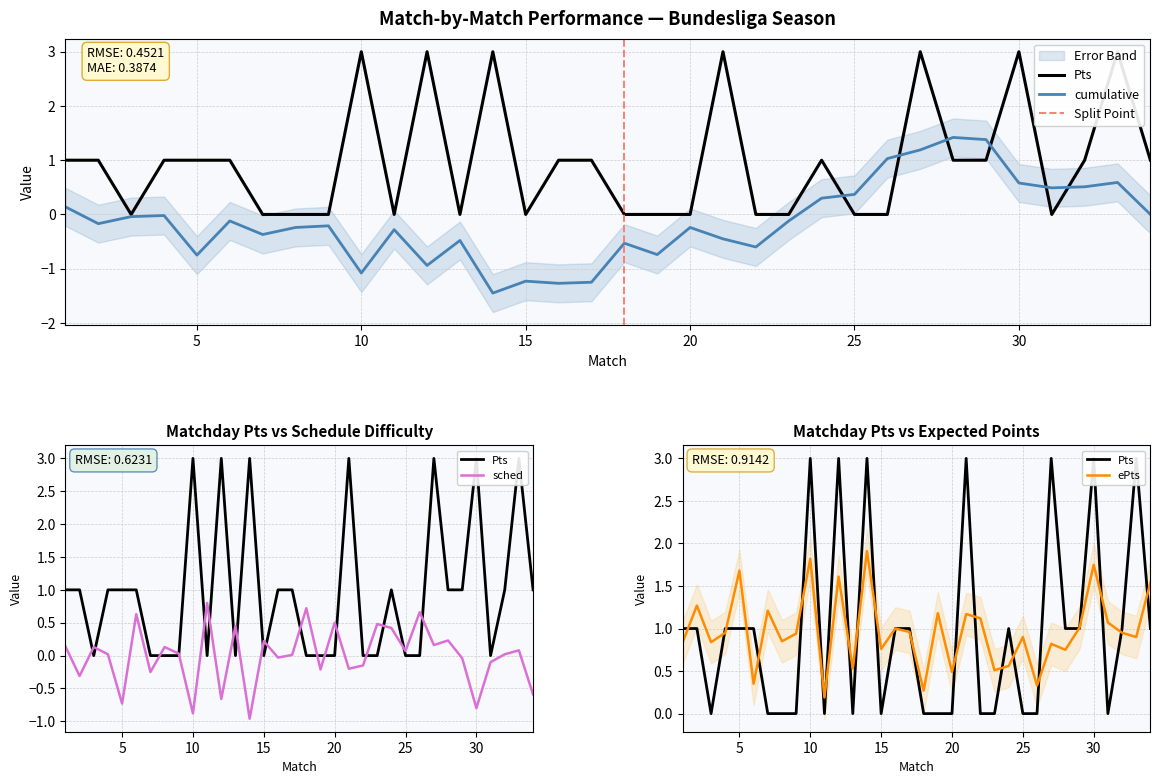

Reading left to right, extract all data points from this chart.

sched: 0.1	-0.3	0.1	0.0	-0.7	0.6	-0.2	0.1	0.0	-0.9	0.8	-0.7	0.5	-1.0	0.2	-0.0	0.0	0.7	-0.2	0.5	-0.2	-0.1	0.5	0.4	0.1	0.7	0.2	0.2	-0.0	-0.8	-0.1	0.0	0.1	-0.6
cumulative: 0.1	-0.2	-0.0	-0.0	-0.8	-0.1	-0.4	-0.2	-0.2	-1.1	-0.3	-0.9	-0.5	-1.4	-1.2	-1.3	-1.2	-0.5	-0.7	-0.2	-0.5	-0.6	-0.1	0.3	0.4	1.0	1.2	1.4	1.4	0.6	0.5	0.5	0.6	0.0
ePts: 0.8	1.3	0.8	0.9	1.7	0.3	1.2	0.8	0.9	1.8	0.2	1.6	0.5	1.9	0.8	1.0	1.0	0.3	1.2	0.5	1.2	1.1	0.5	0.6	0.9	0.3	0.8	0.8	1.0	1.8	1.1	0.9	0.9	1.5
Pts: 1.0	1.0	0.0	1.0	1.0	1.0	0.0	0.0	0.0	3.0	0.0	3.0	0.0	3.0	0.0	1.0	1.0	0.0	0.0	0.0	3.0	0.0	0.0	1.0	0.0	0.0	3.0	1.0	1.0	3.0	0.0	1.0	3.0	1.0